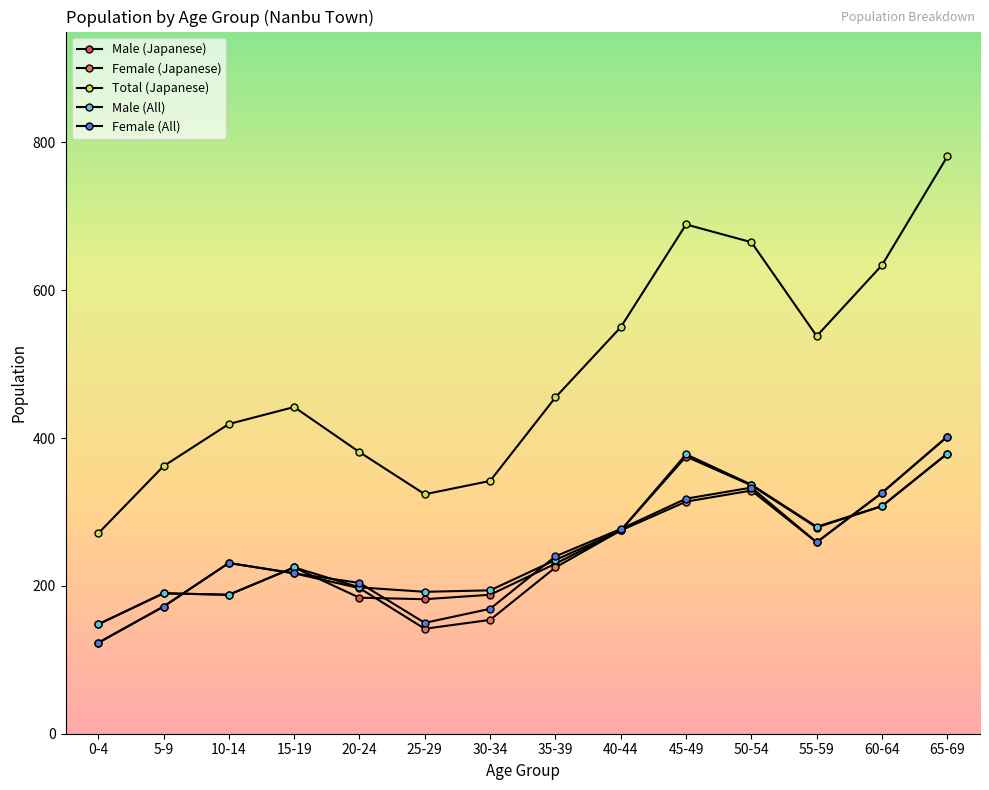

Count the number of categories in the chart.

14